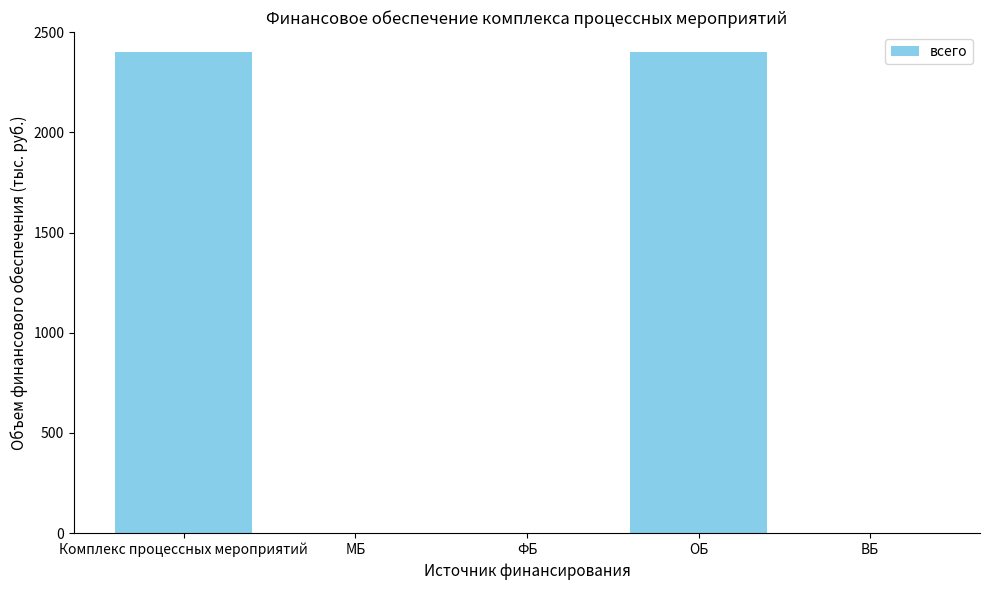

What is the sum of all values?

4798.8